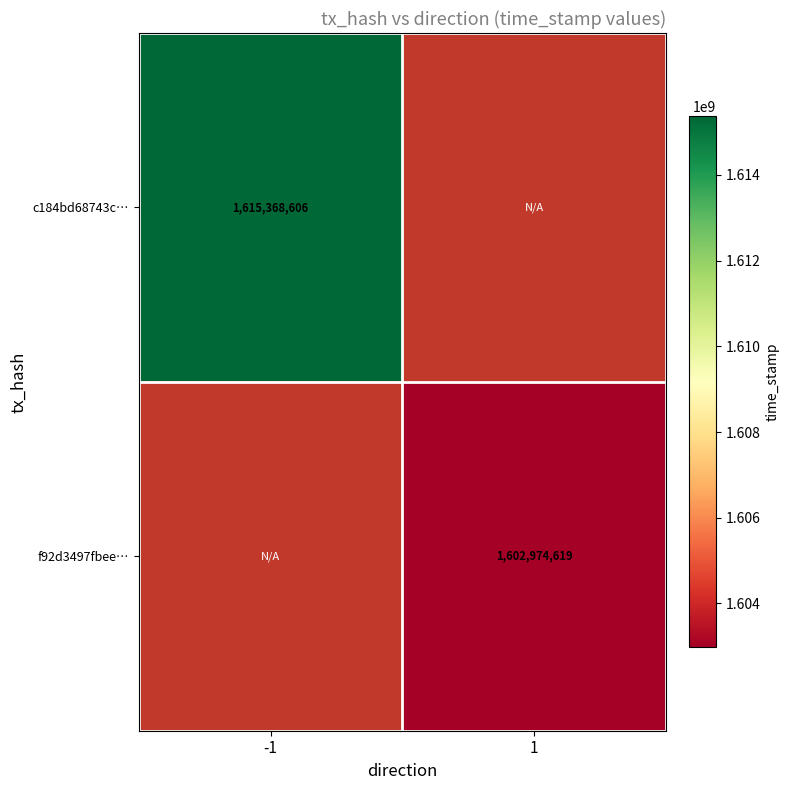

The value of c184bd68743c… at -1 is 381915250. True or false?

False